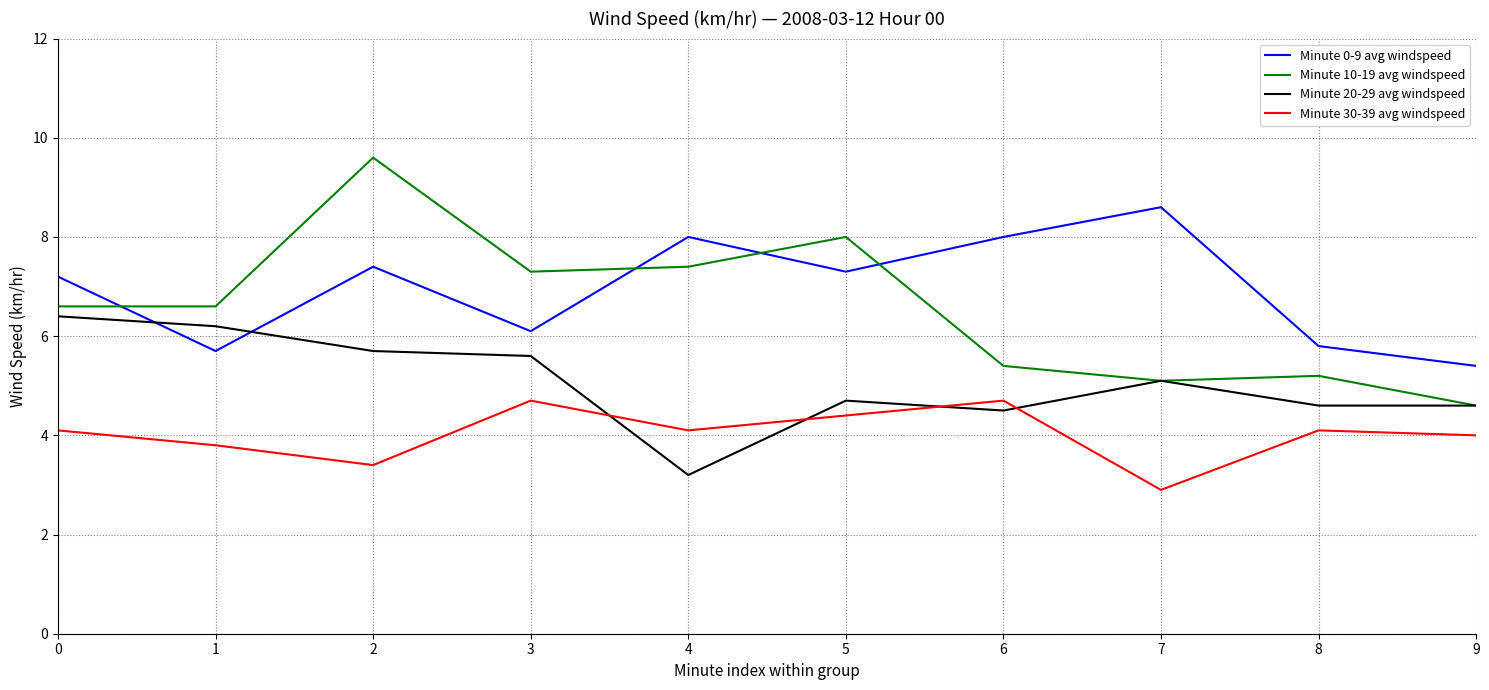

True or false: Minute 20-29 avg windspeed has a value of 5.6 at 4.

False